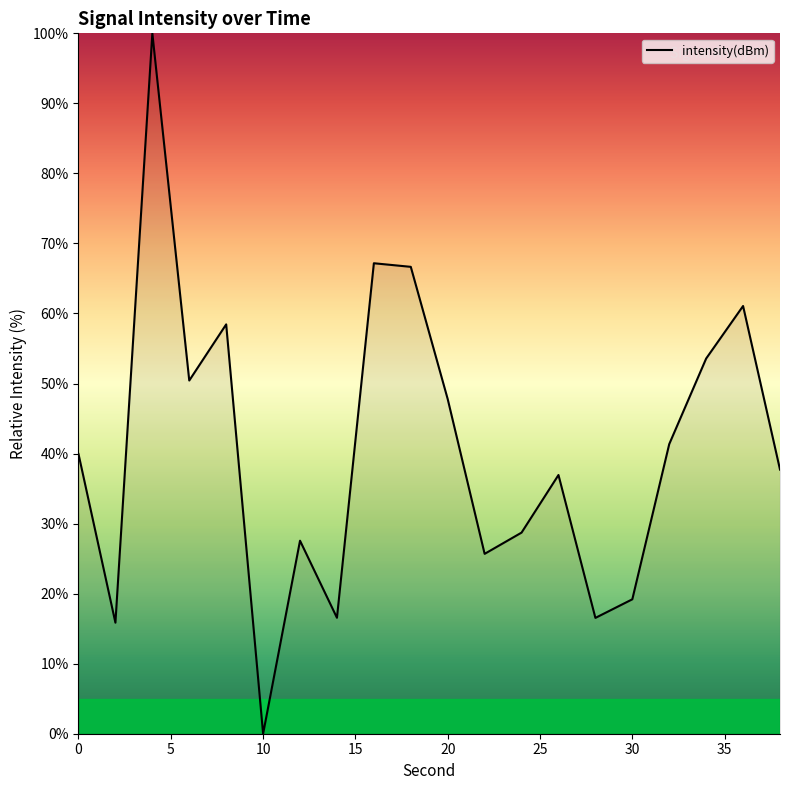

What is the maximum value shown in the chart?

100.0